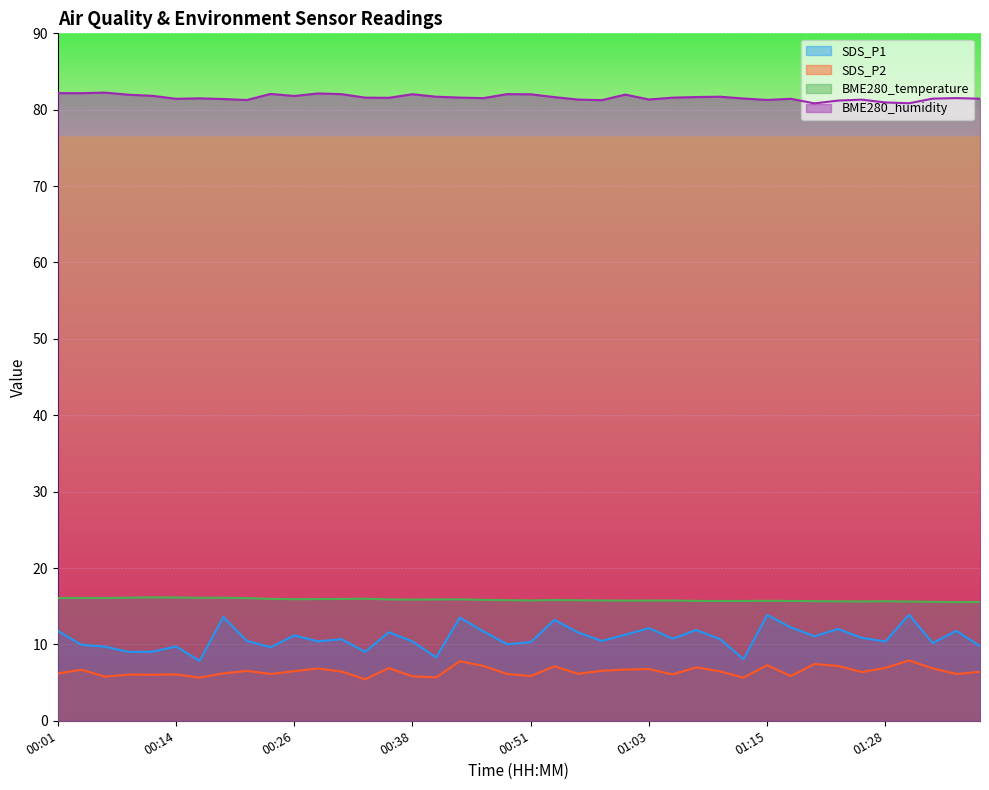

What is the average value of the BME280_temperature series?

15.8